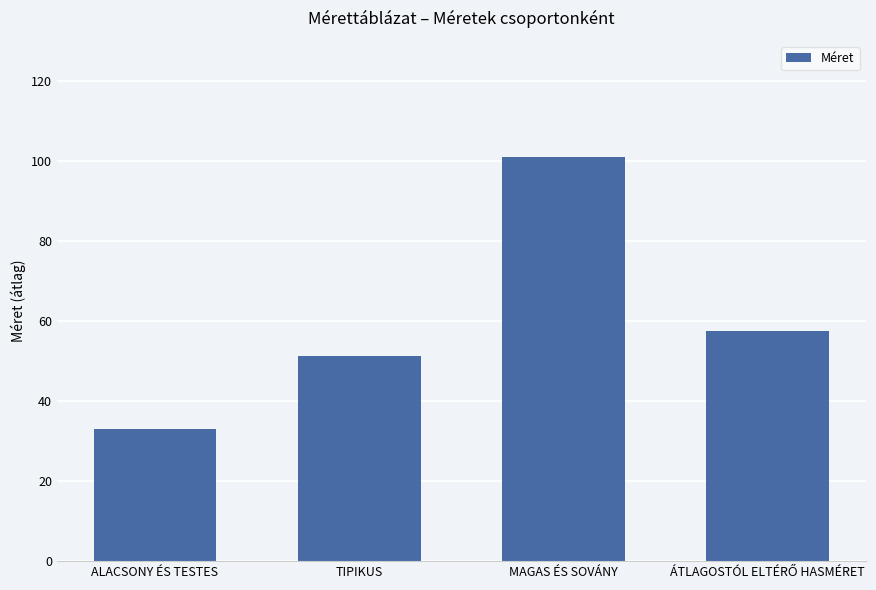

Is it true that the value at ALACSONY ÉS TESTES is 33.0?

True